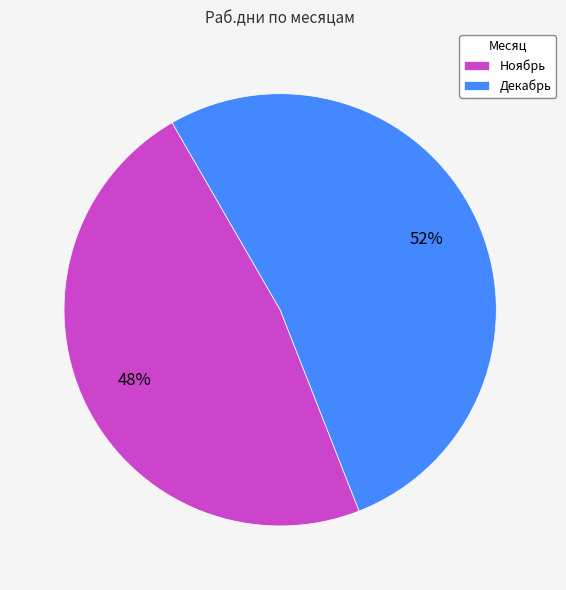

Does Ноябрь account for over 50% of the chart?

No